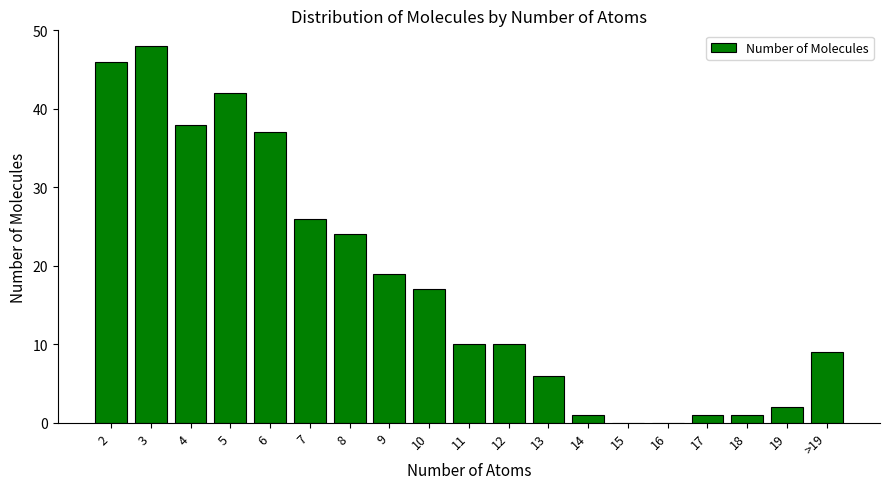

What is the change in value from 10 to 17?

-16